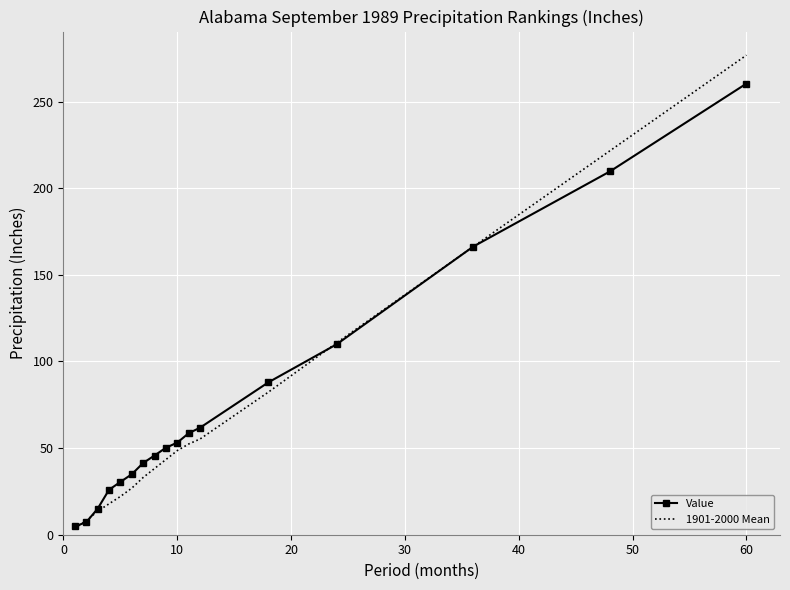

List the series in order of their peak value, highest first.

1901-2000 Mean, Value